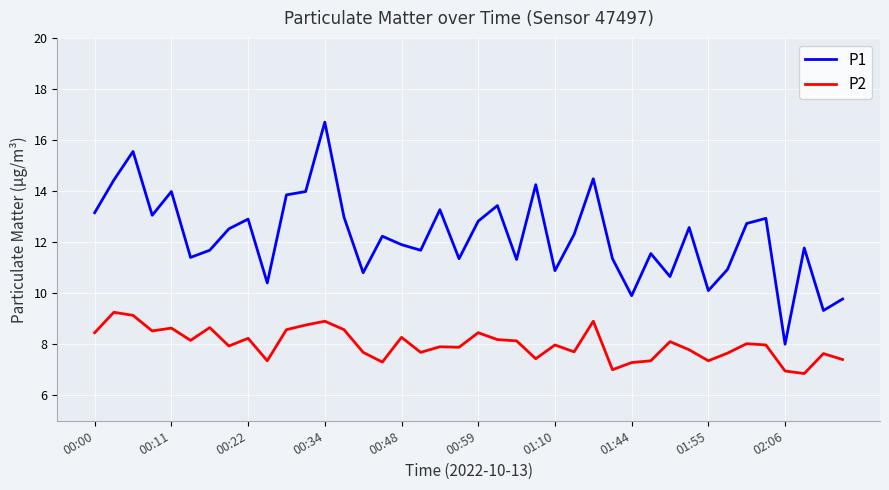

What is the minimum value for P1?

8.0